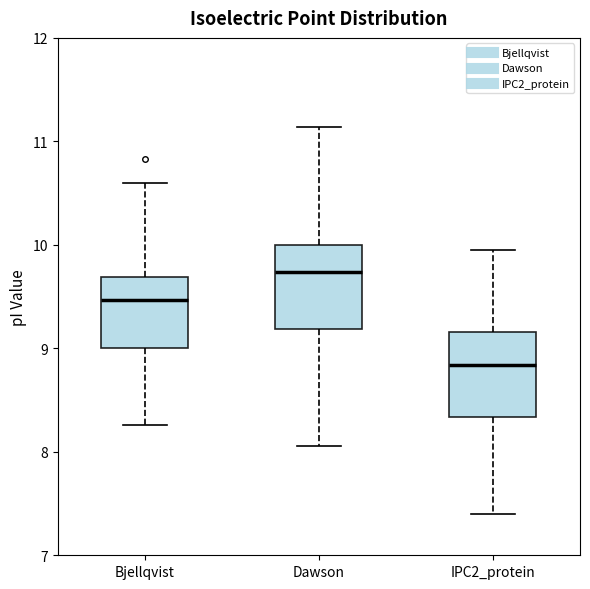

Where does the median line of the box for Bjellqvist sit on the y-axis? The values are not printed on the chart, so give them approximately, as read against the axis.

9.5